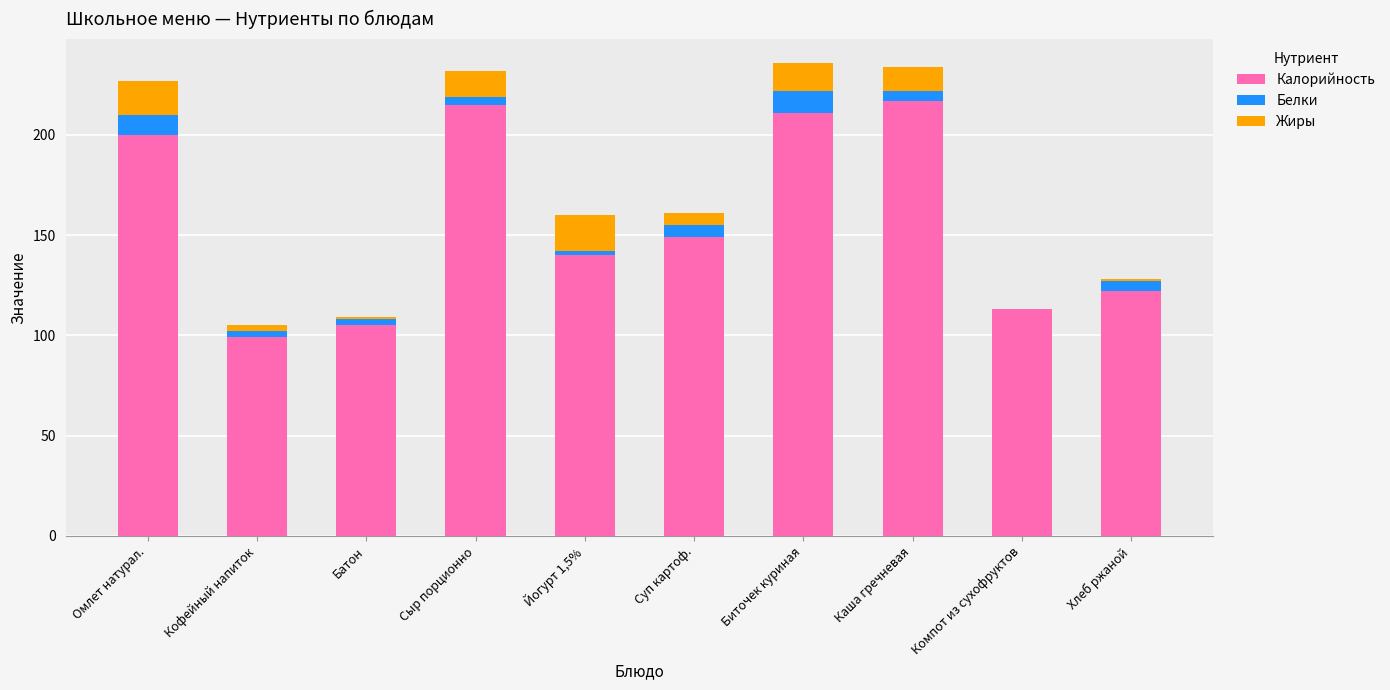

What is the total value across all series at Компот из сухофруктов?

113